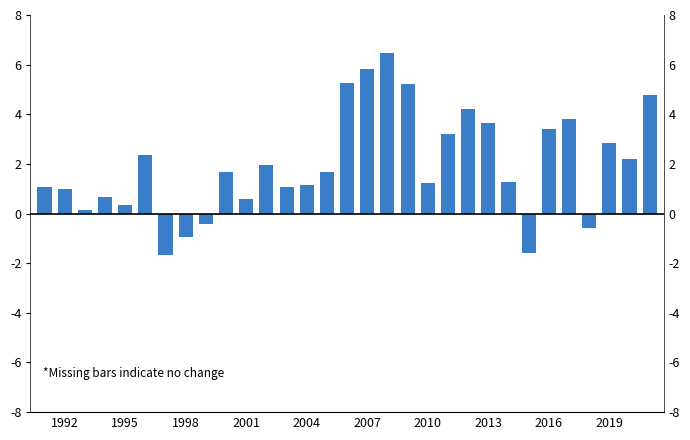

What position from the left is 15?

16